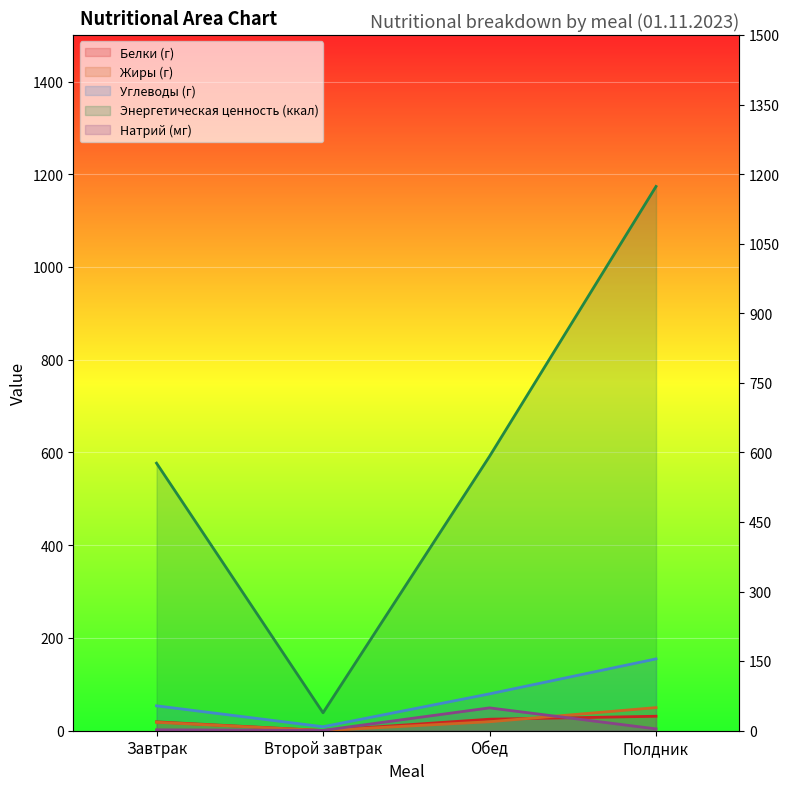

Between Обед and Завтрак, which is larger?

Обед